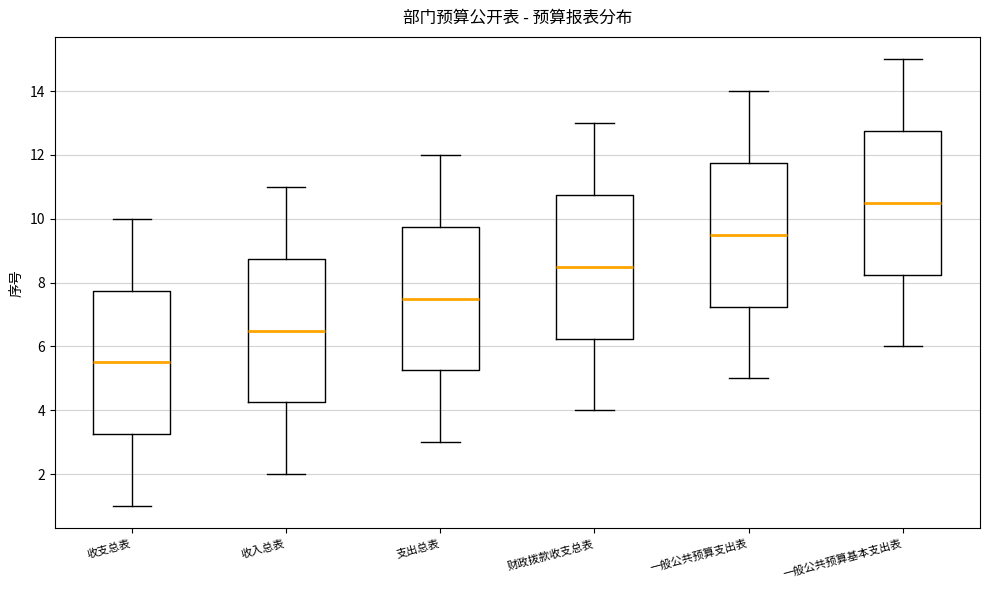

Which box's median line is the lowest?

收支总表